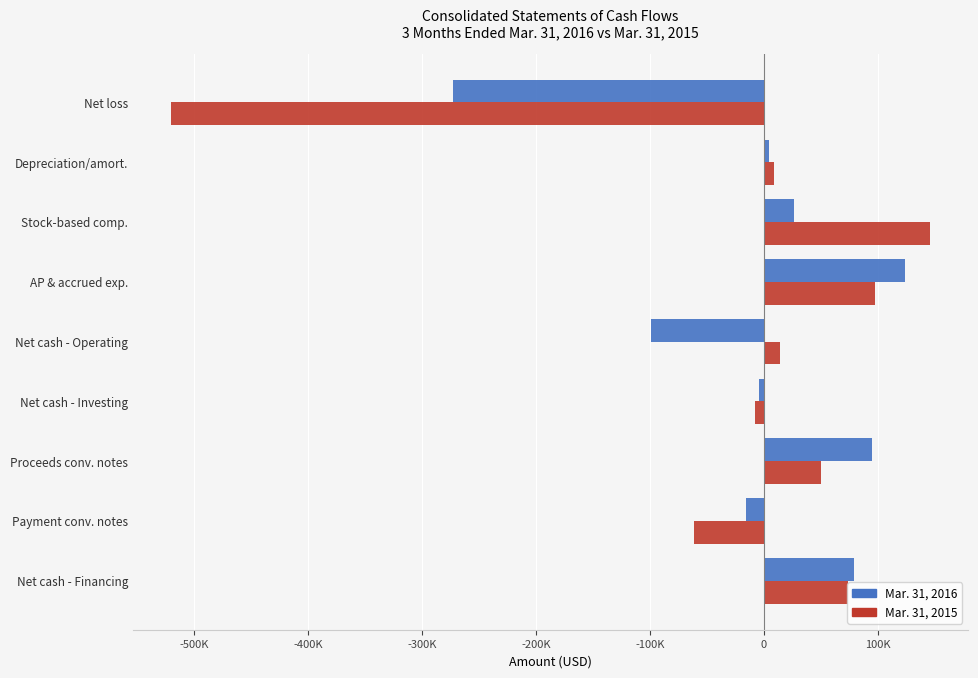

What are all the series names shown in the legend?

Mar. 31, 2016, Mar. 31, 2015